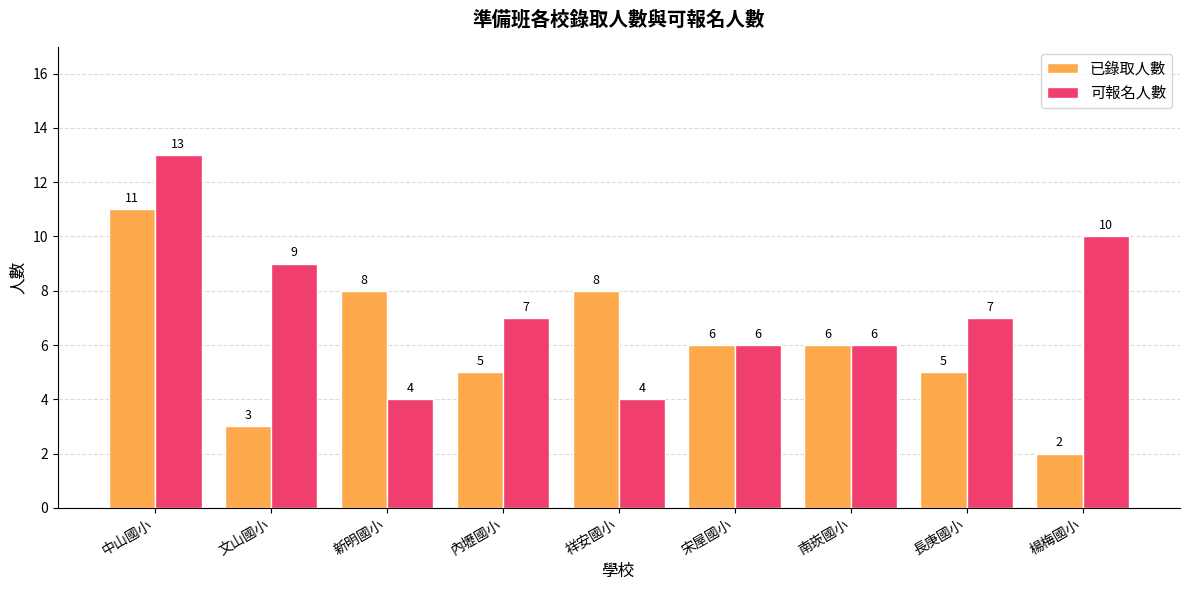

What are all the series names shown in the legend?

已錄取人數, 可報名人數